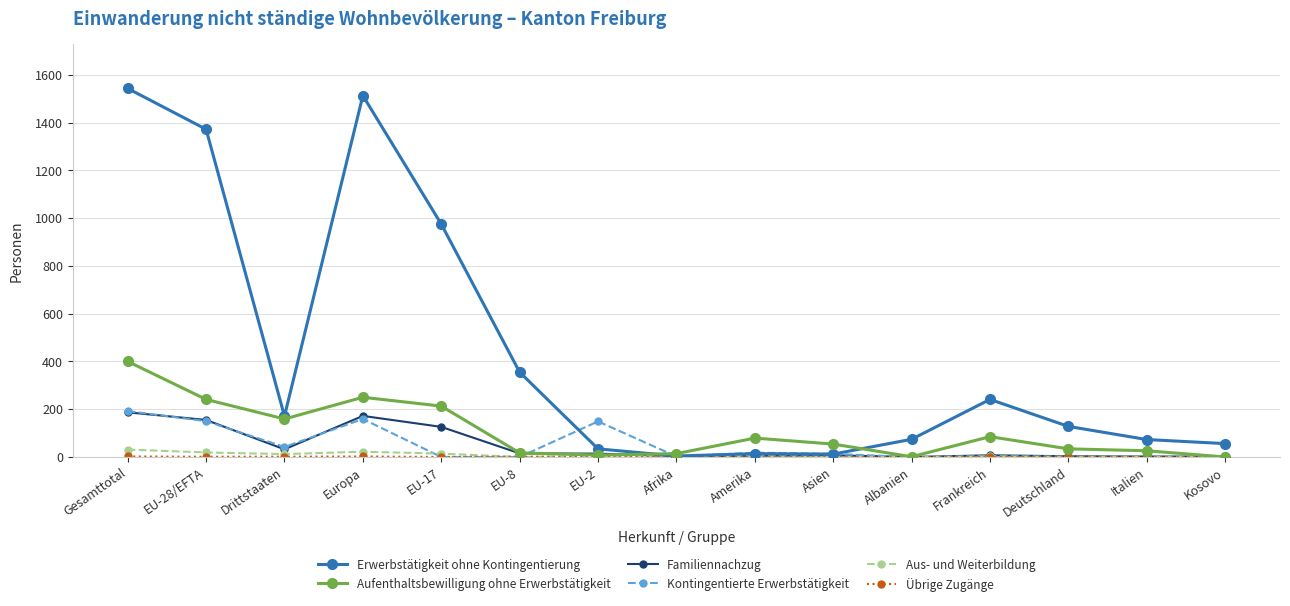

Where does the Kontingentierte Erwerbstätigkeit series first go above 2?

Gesamttotal